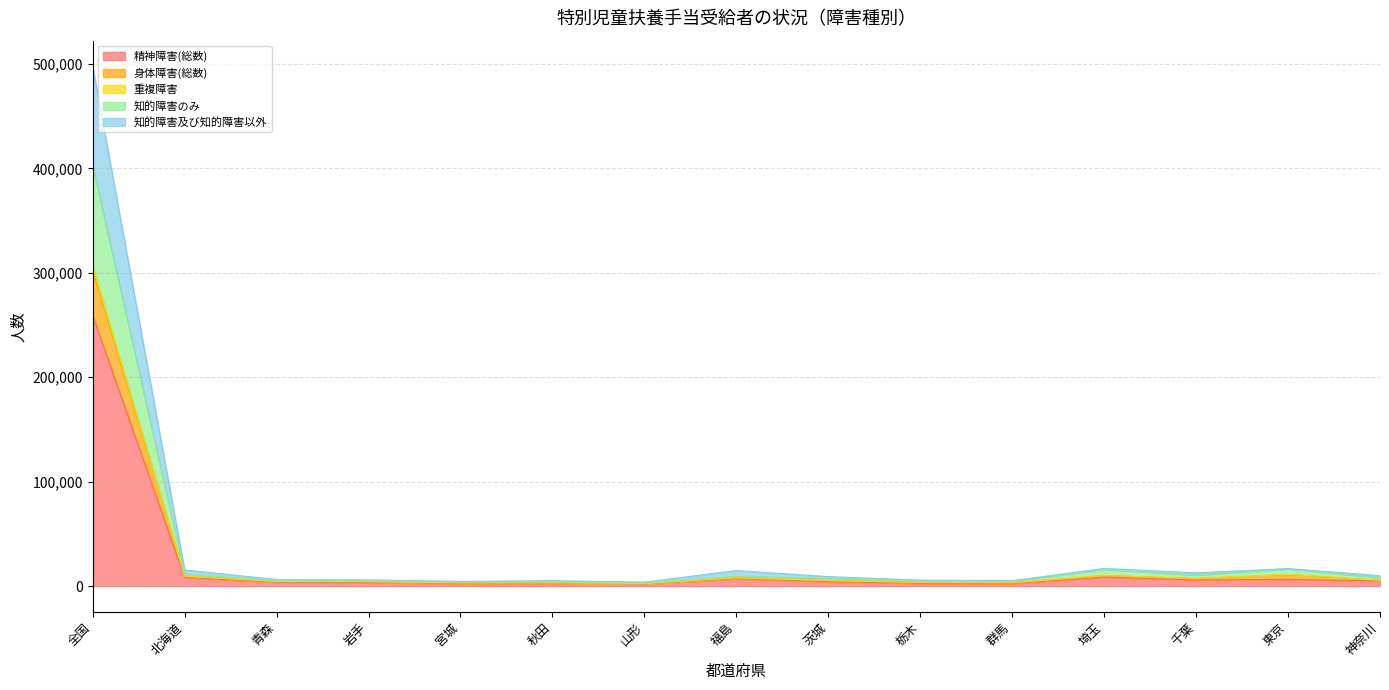

What is the value of the 身体障害(総数) point at the 15th from the left?

7976